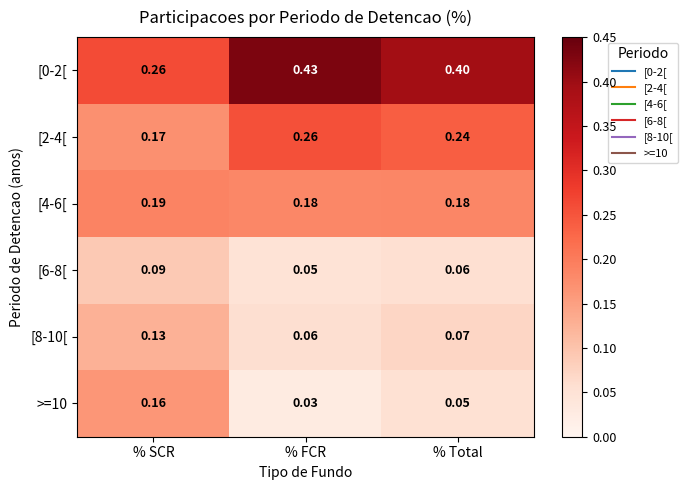

At which category does the chart reach its peak across all series?

% FCR